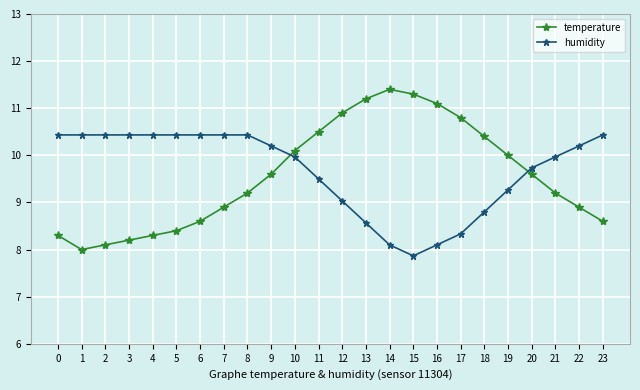

Which category has the highest value in the temperature series?

14